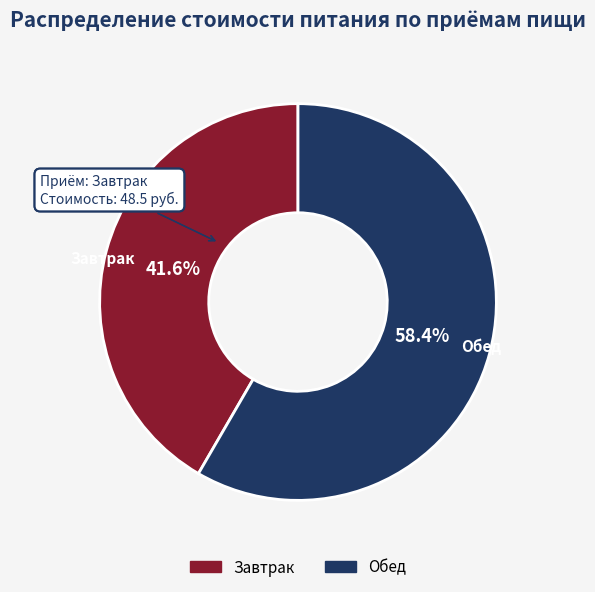

To the nearest percent, what percentage of the pie is Завтрак?

42%